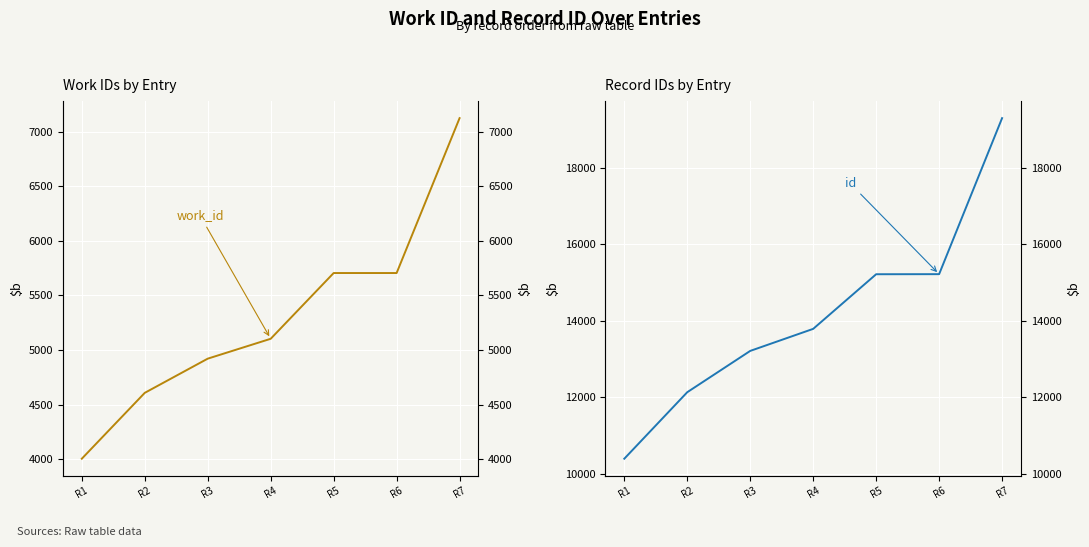

At which label is id closest to 14845?

R5